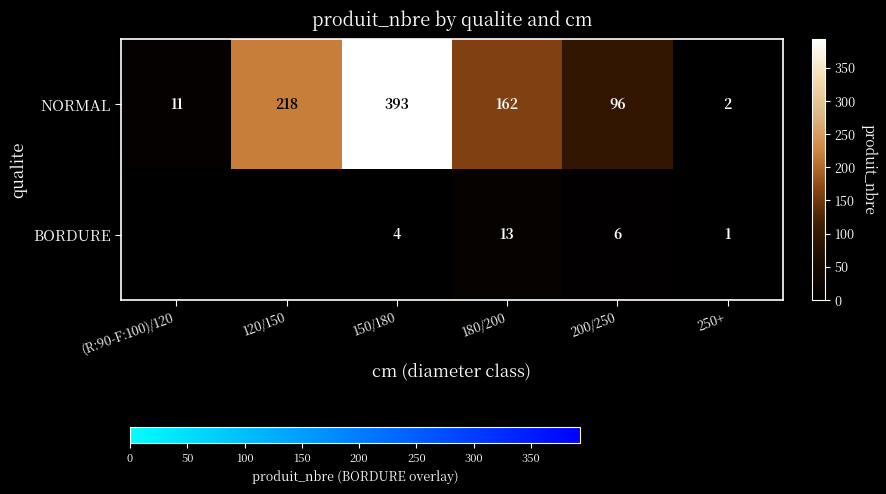

The value of BORDURE at 150/180 is 1. True or false?

False